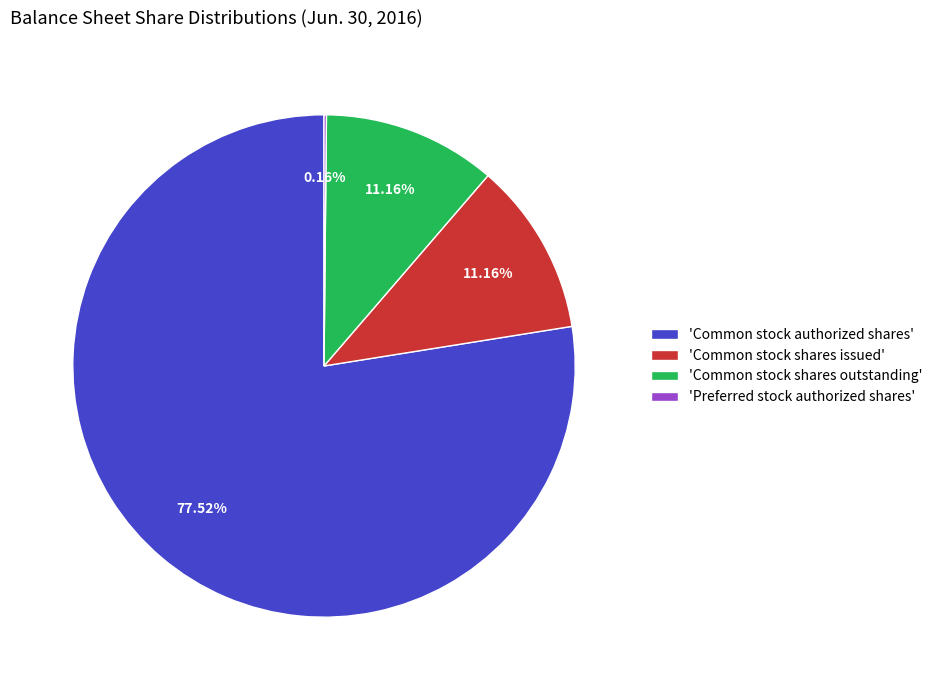

To the nearest percent, what is the average slice percentage?

25%